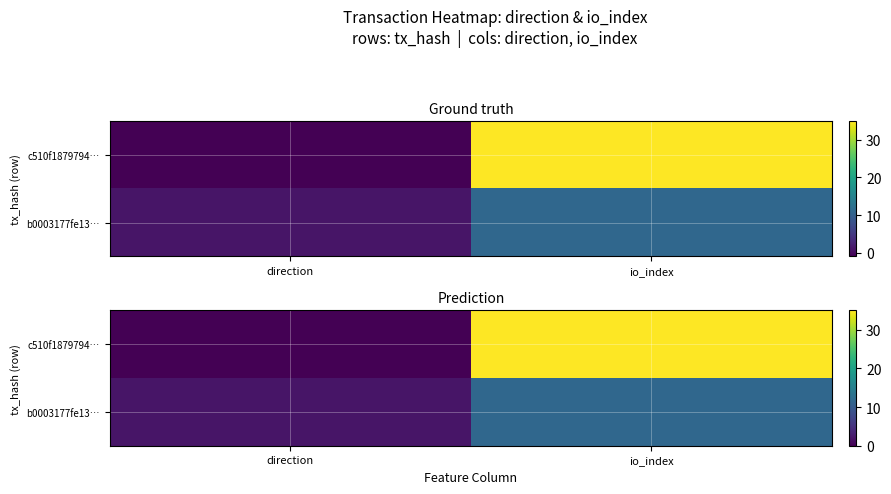

Is it true that b0003177fe13… equals 1.9 at direction?

True